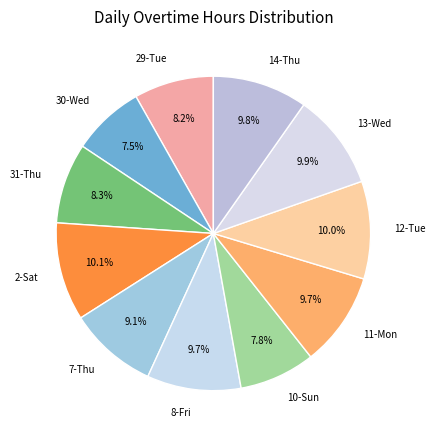

What percentage is NOT represented by 2-Sat?

89.9%